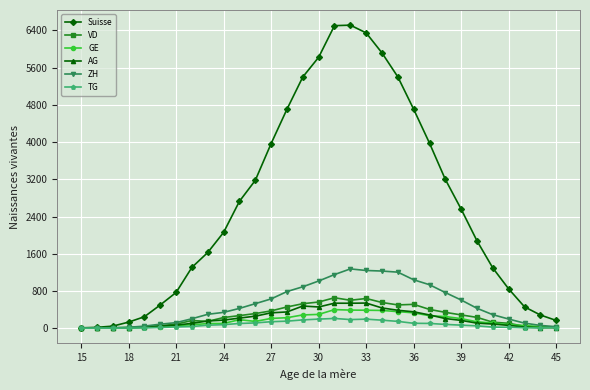

Which series has the widest spread of values?

Suisse